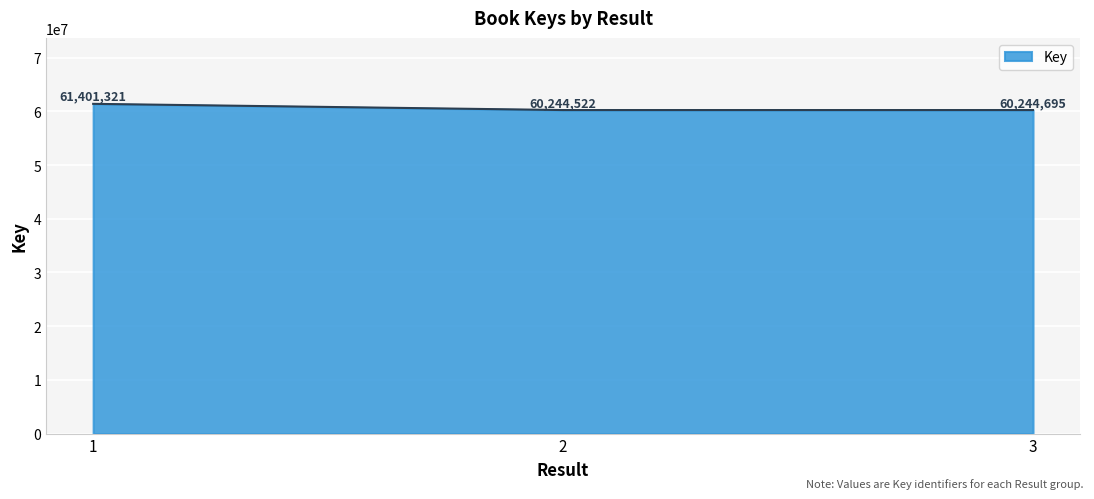

List the labels in order of value, smallest first.

2, 3, 1